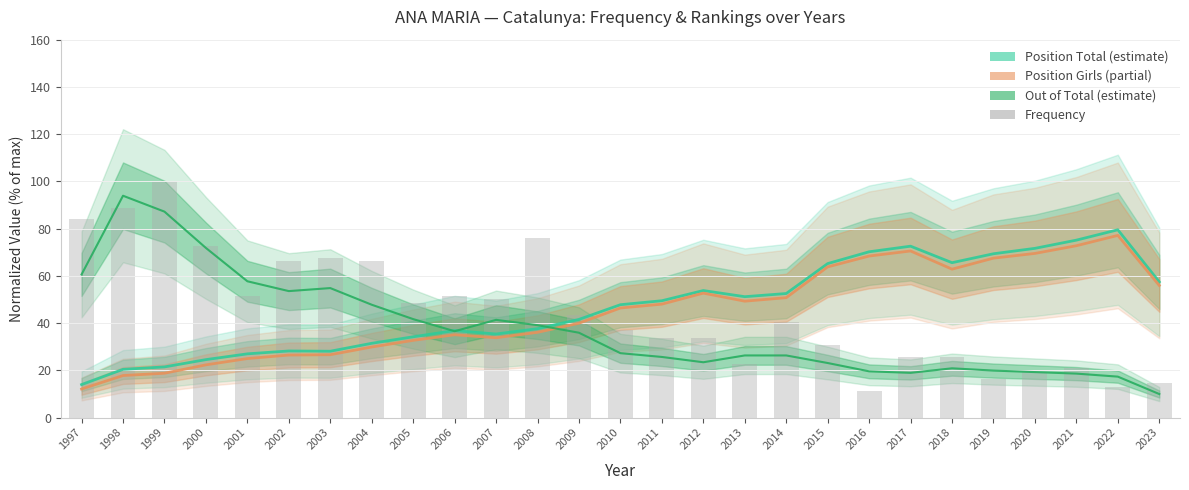

The value of Frequency at 2017 is 25.8. True or false?

True